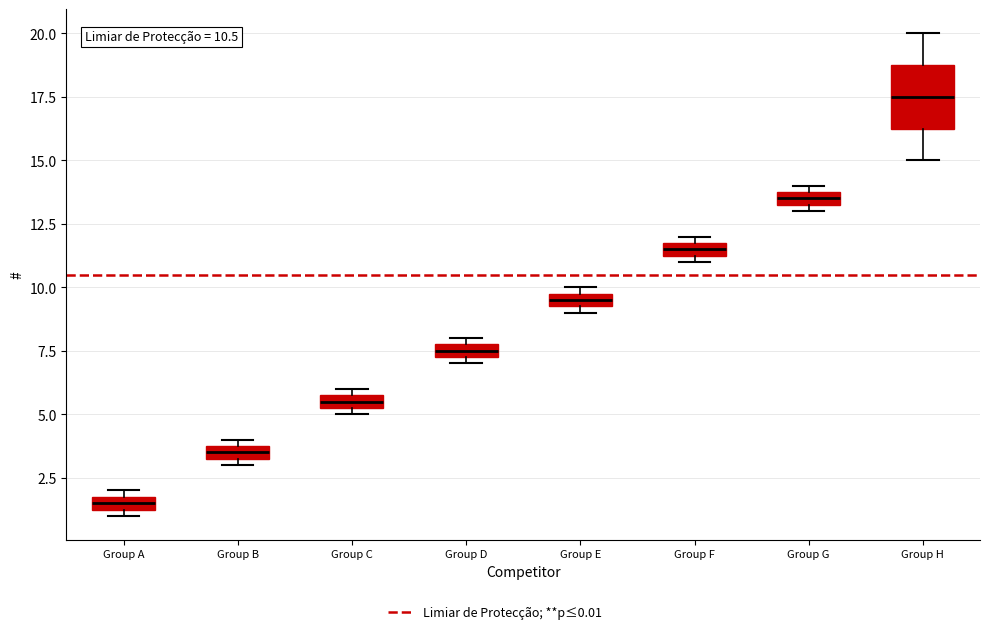

Comparing the boxes themselves (not the whiskers), which one is the tallest?

Group H